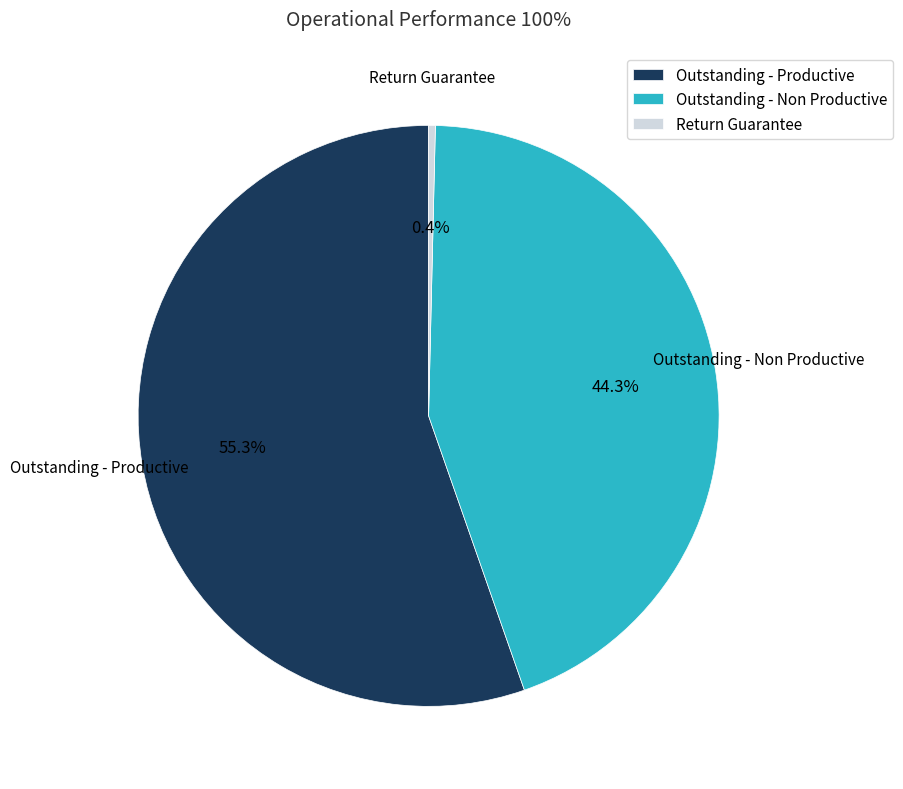

Which category has the biggest portion of the pie?

Outstanding - Productive